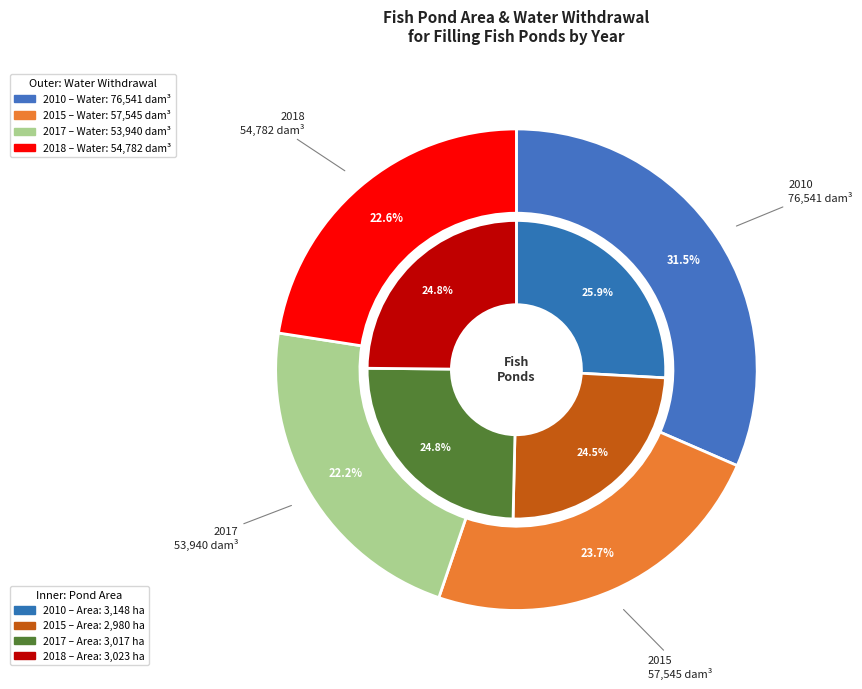

Between 2010 and 2015, which is larger?

2010